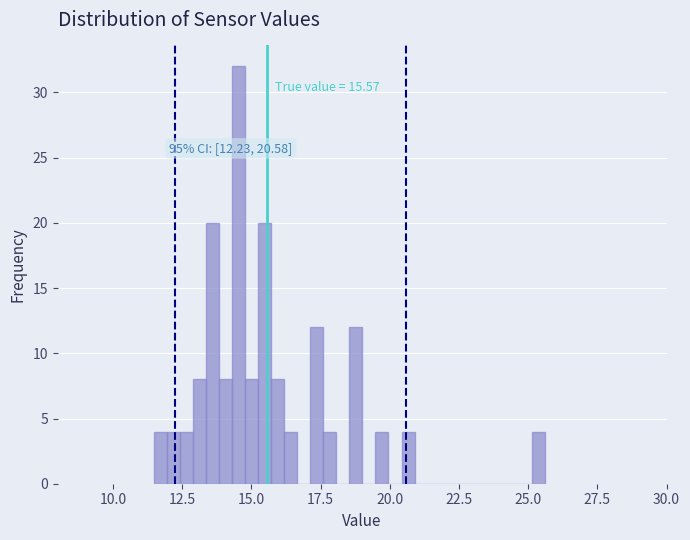

Read against the x-axis, roughly where is the centre of the tallest bar?

14.5